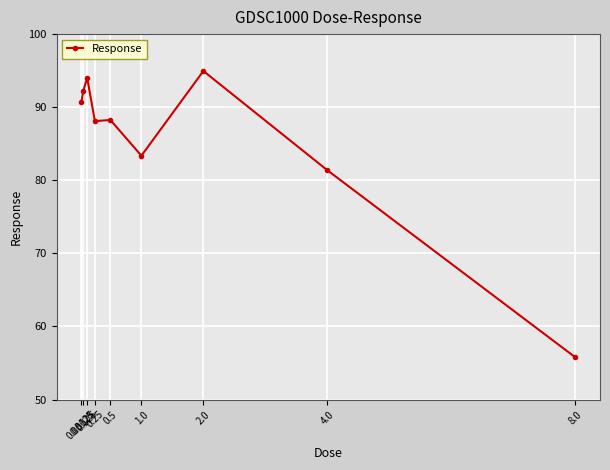

What position from the right is 0.25?

6